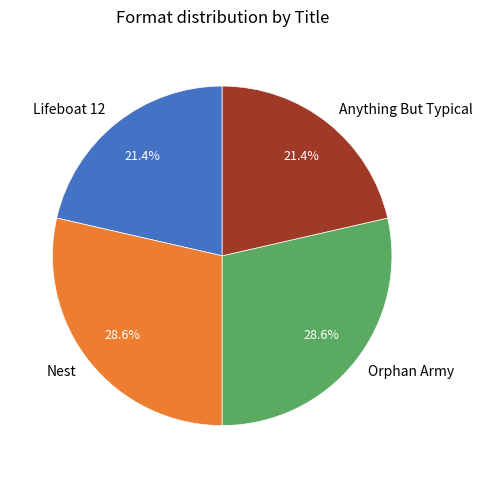

Does Anything But Typical account for over 50% of the chart?

No